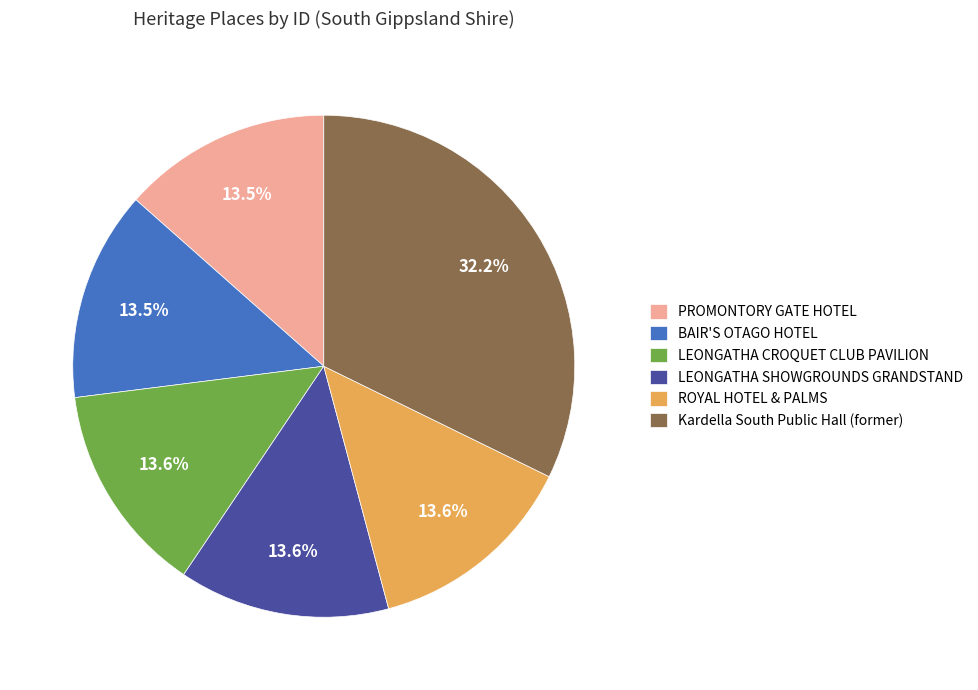

What is the ratio of the value at ROYAL HOTEL & PALMS to the value at BAIR'S OTAGO HOTEL?

1.0